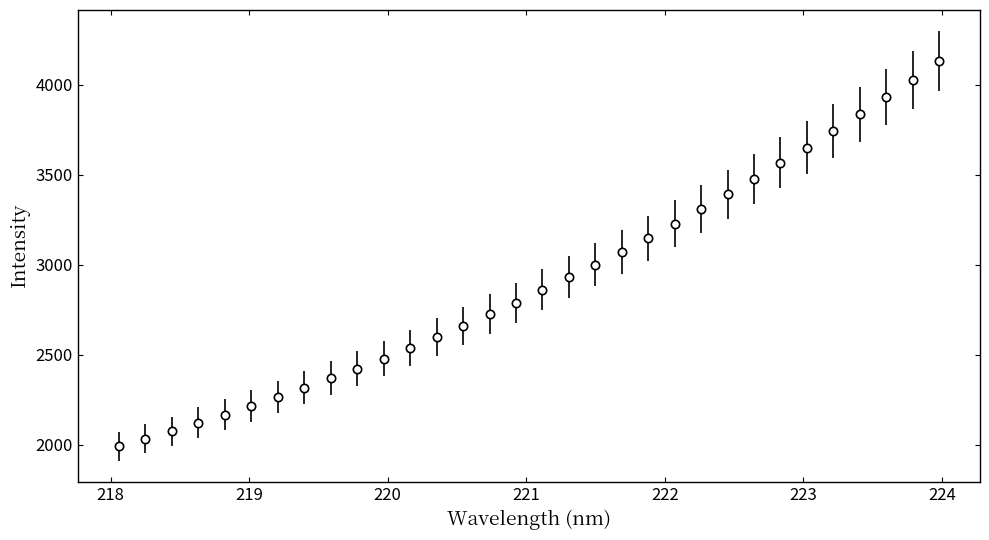

What is the difference between the second highest and second lowest values?

1995.7